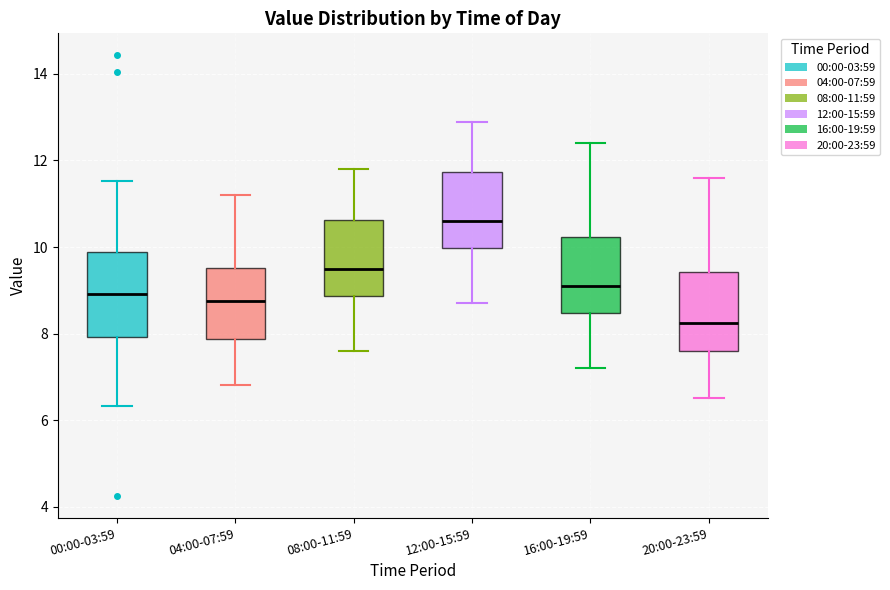

Reading left to right, transcribe this box plot: for each box, give where its median line is, the range the box spans, and where its two whiskers end, as read against the y-axis. The values are not printed on the chart, so give them approximately, as read against the axis.

00:00-03:59: median 9.0, box 8.0 to 9.8, whiskers 6.4 to 11.6
04:00-07:59: median 8.8, box 7.8 to 9.6, whiskers 6.8 to 11.2
08:00-11:59: median 9.6, box 8.8 to 10.6, whiskers 7.6 to 11.8
12:00-15:59: median 10.6, box 10.0 to 11.8, whiskers 8.8 to 13.0
16:00-19:59: median 9.2, box 8.4 to 10.2, whiskers 7.2 to 12.4
20:00-23:59: median 8.2, box 7.6 to 9.4, whiskers 6.6 to 11.6